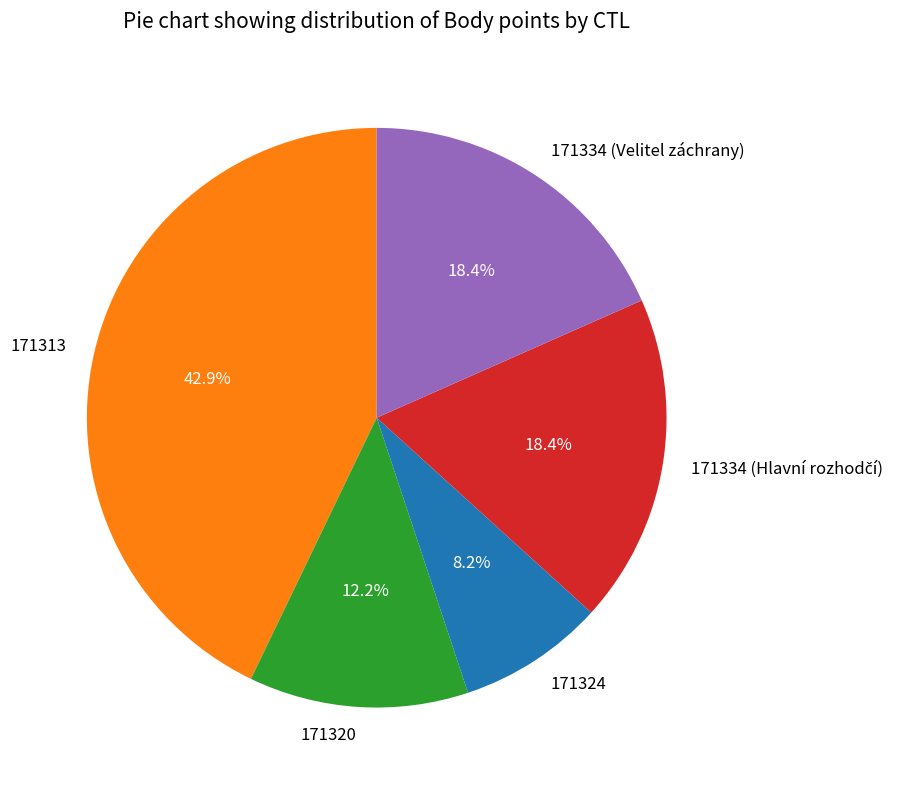

Approximately how many times larger is the value at 171334 (Velitel záchrany) compared to 171313?

0.4